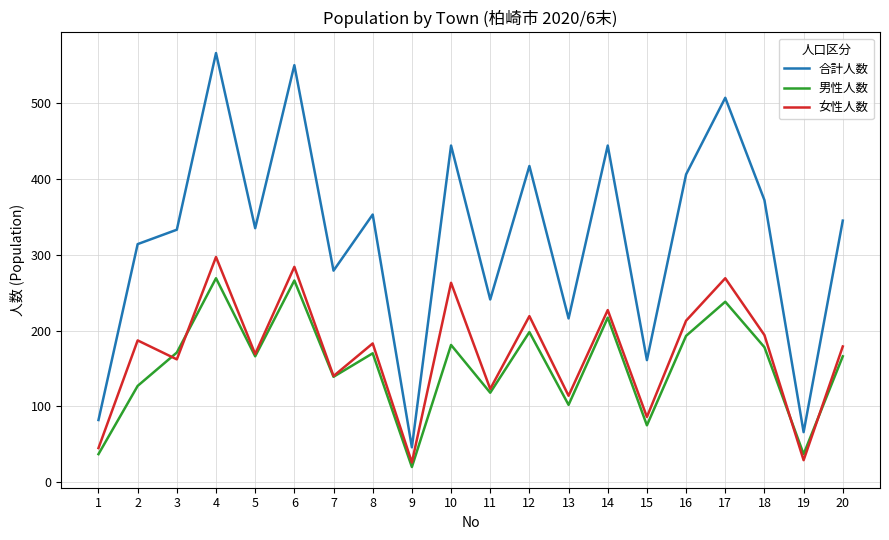

Does the chart display data point markers on the line(s)?

No